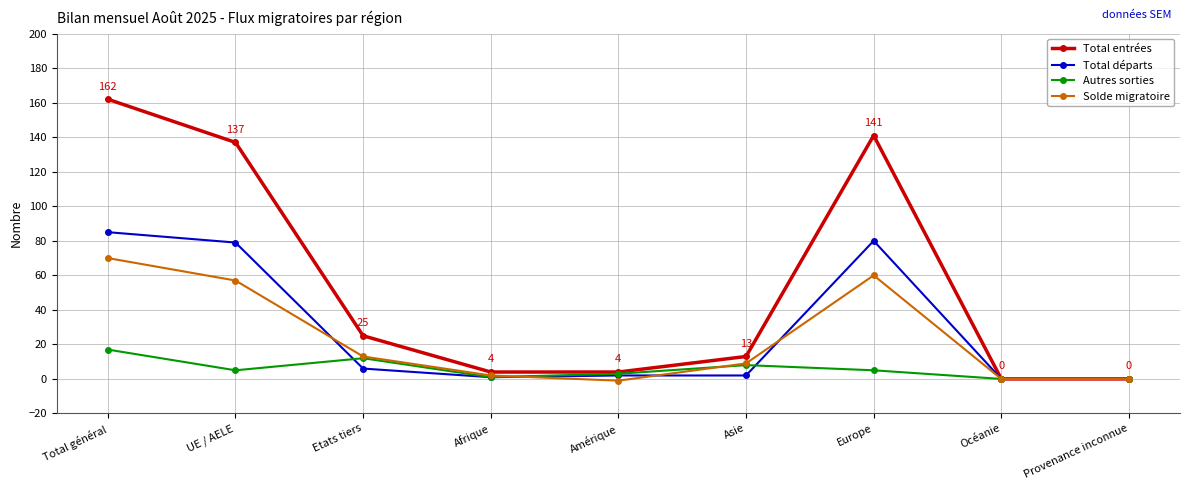

What is the label of the 3rd point from the left?

Etats tiers